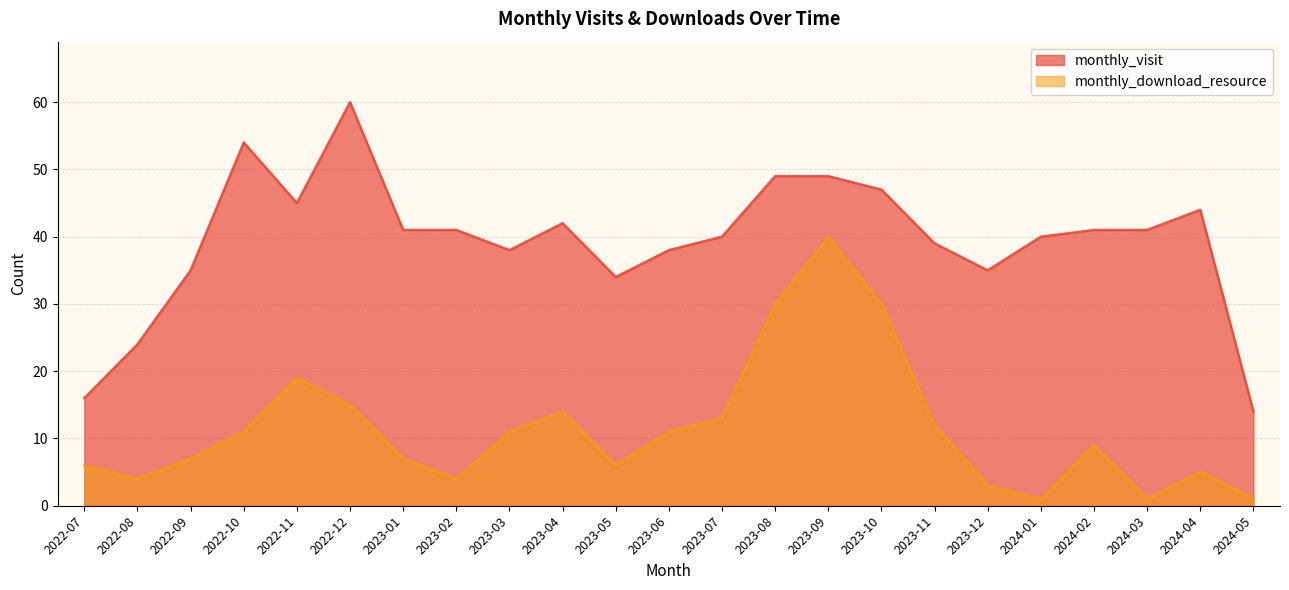

Which series has the largest range (max minus min)?

monthly_visit